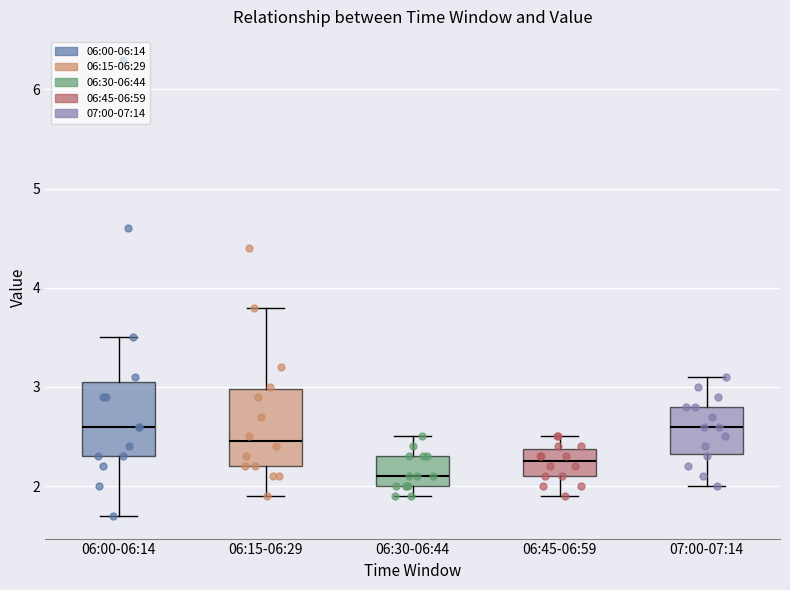

Where is the lower edge of the box for 06:15-06:29 on the y-axis? The values are not printed on the chart, so give them approximately, as read against the axis.

2.2